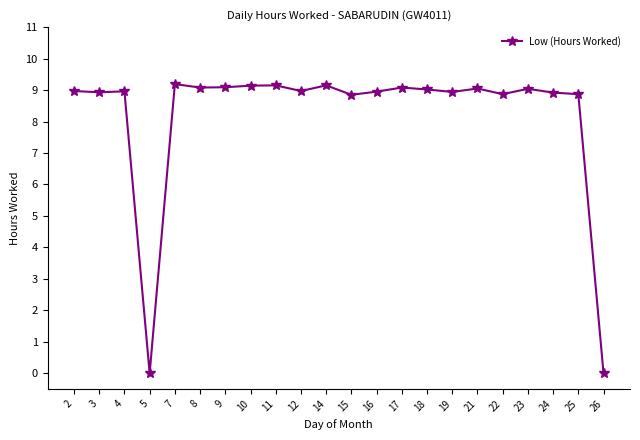

Does the chart display data point markers on the line(s)?

Yes